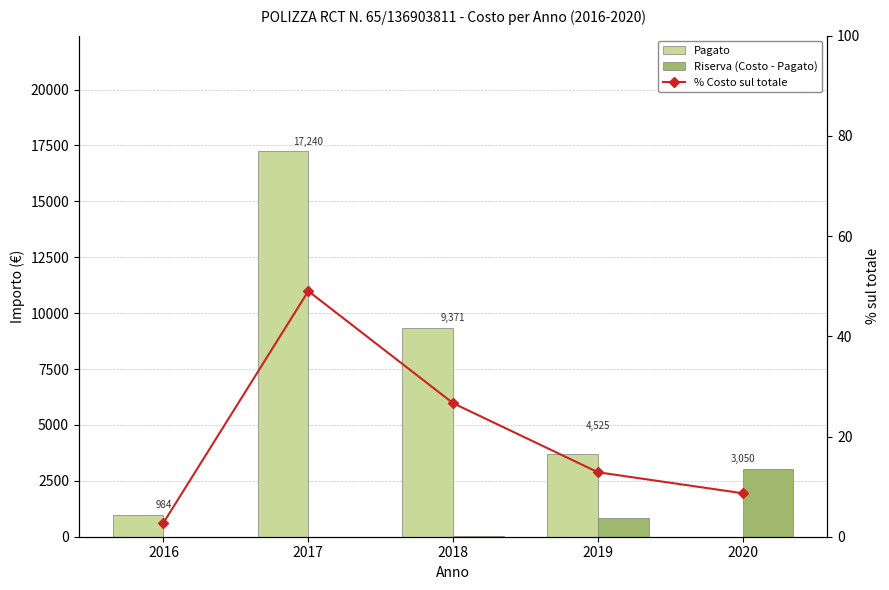

What is the value of the Pagato bar at the 4th from the left?

3700.0